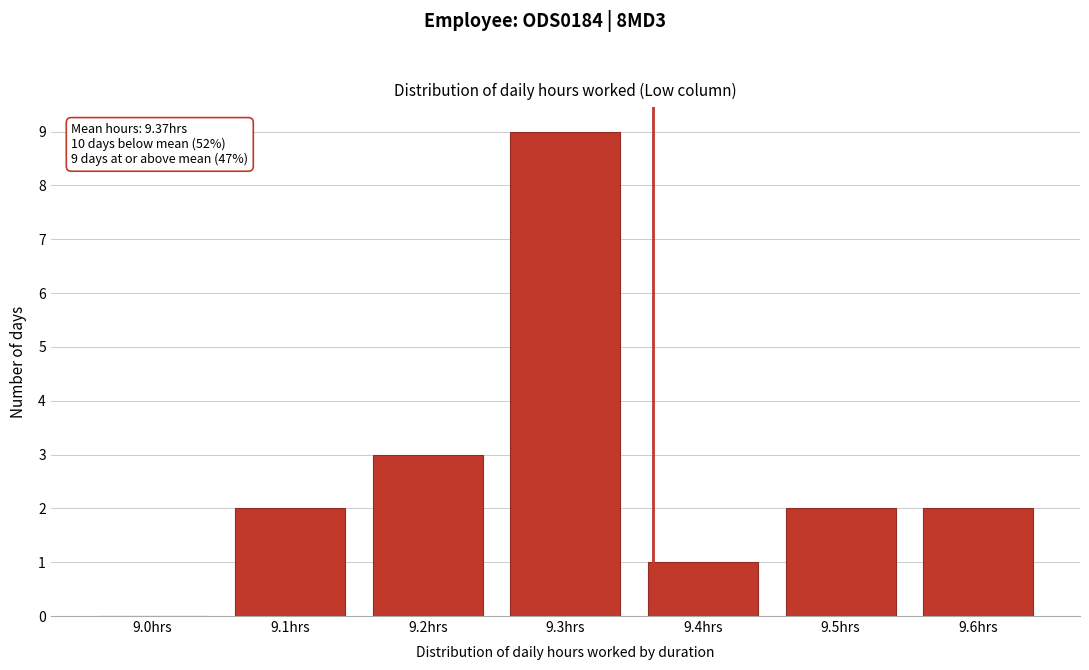

Reading left to right, extract all data points from this chart.

9.0hrs=0	9.1hrs=2	9.2hrs=3	9.3hrs=9	9.4hrs=1	9.5hrs=2	9.6hrs=2